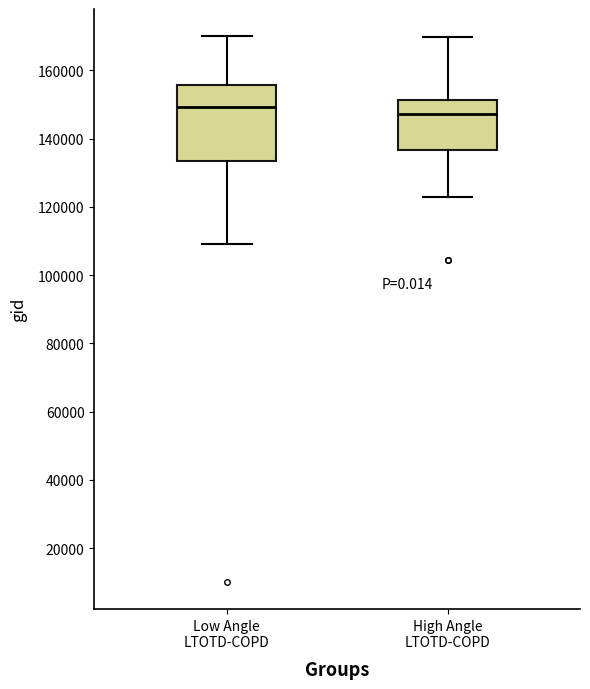

Reading left to right, transcribe this box plot: for each box, give where its median line is, the range the box spans, and where its two whiskers end, as read against the y-axis. The values are not printed on the chart, so give them approximately, as read against the axis.

Low Angle LTOTD-COPD: median 150000, box 134000 to 156000, whiskers 110000 to 170000
High Angle LTOTD-COPD: median 148000, box 136000 to 152000, whiskers 124000 to 170000